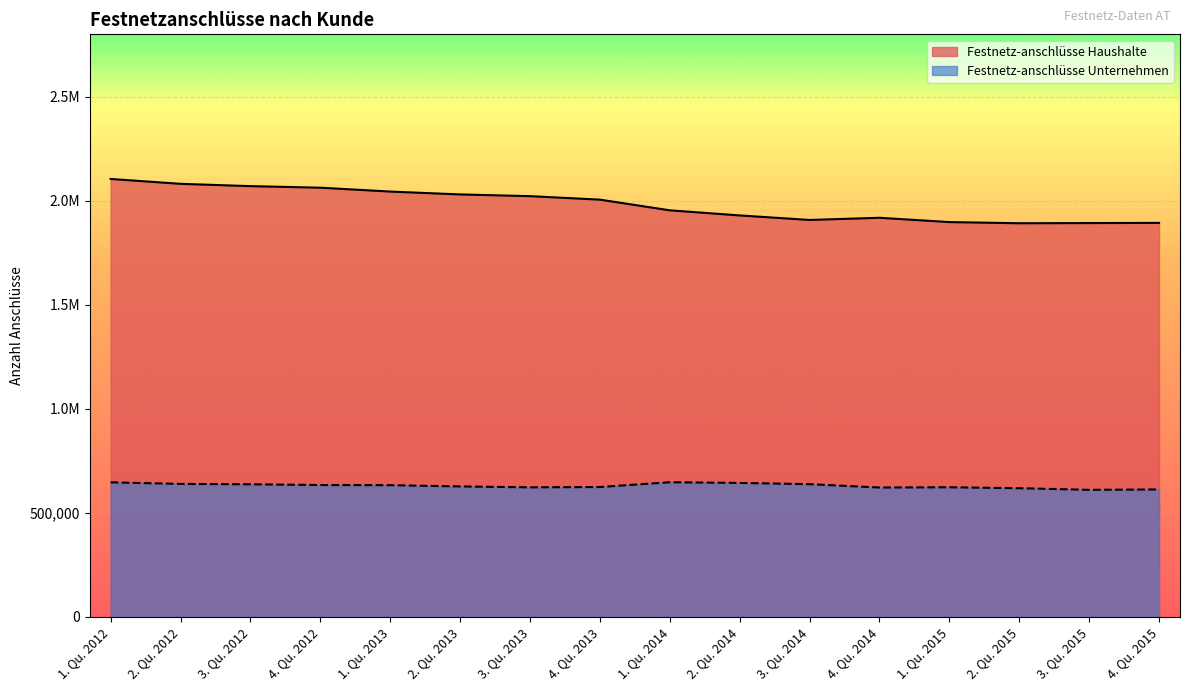

At how many categories does at least one series exceed 733882?

16